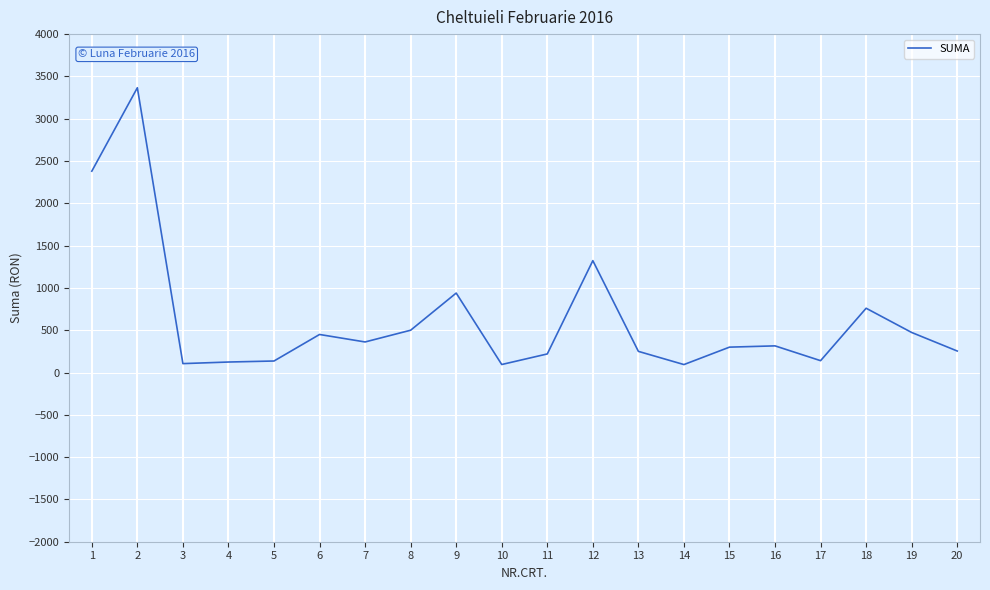

The value at 9 is 939.1. True or false?

True